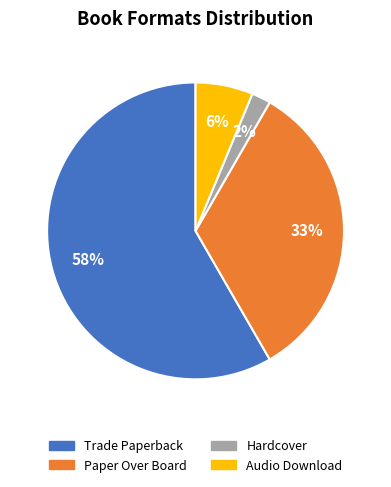

What is the smallest slice in the pie chart?

Hardcover